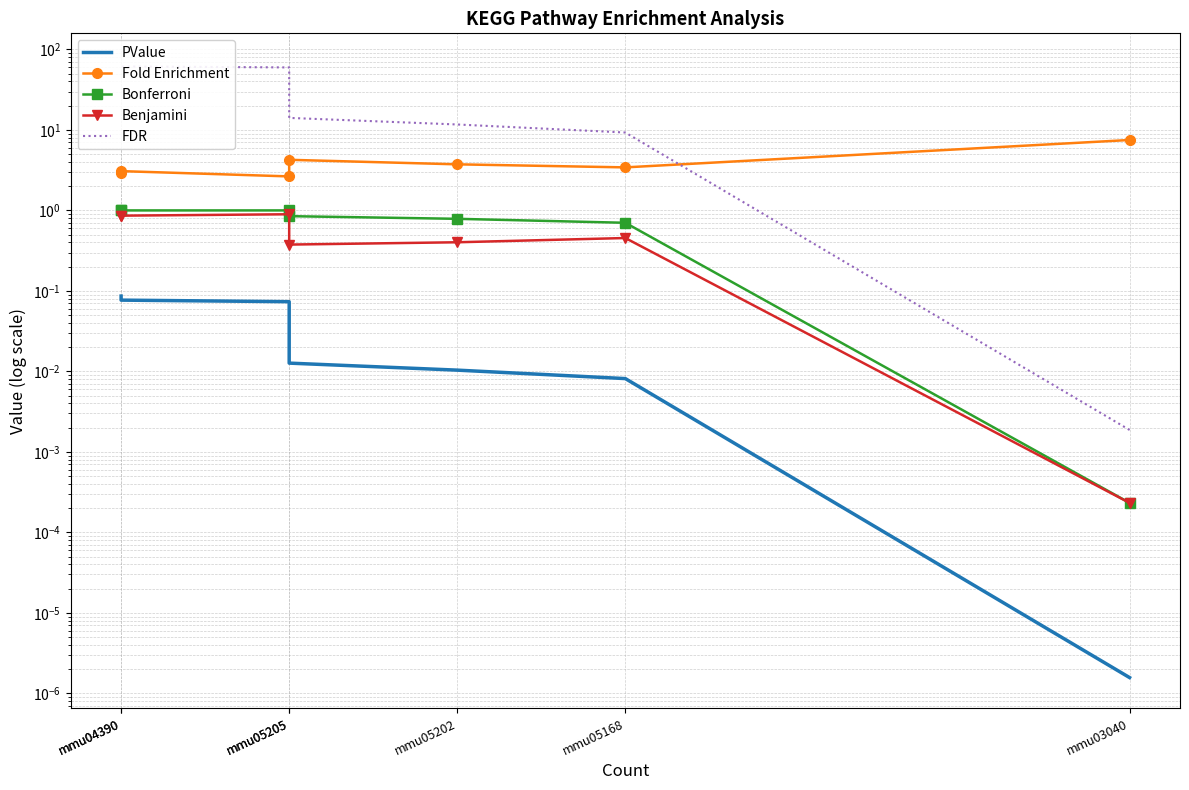

What is the difference between the highest and lowest values at mmu05205?

14.1